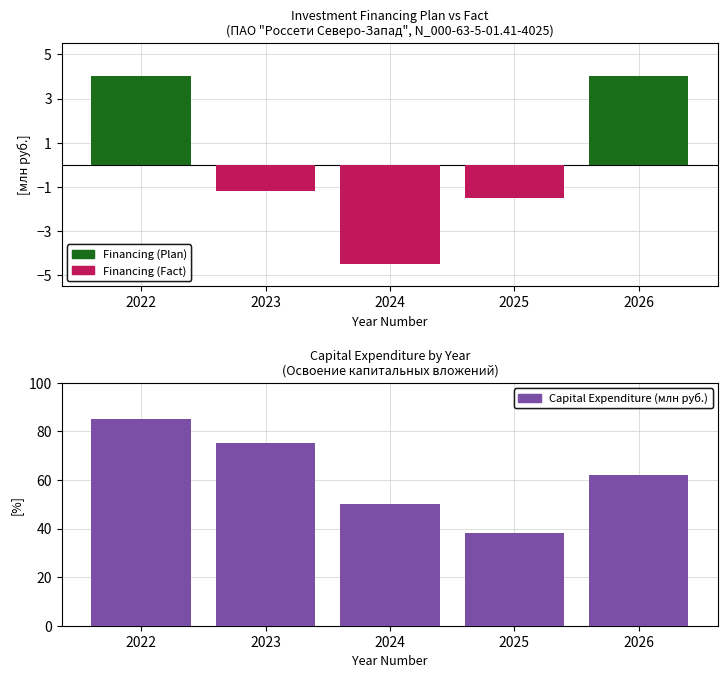

What is the sum of the Financing (Plan) values at 2026 and 2022?

8.0